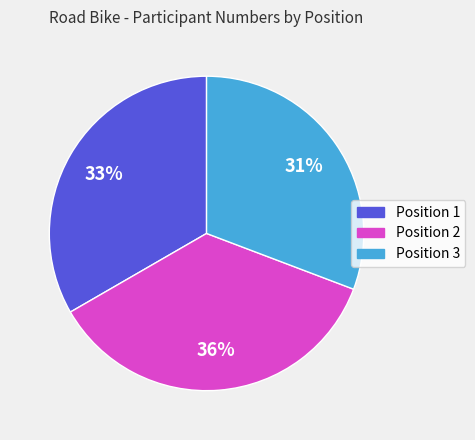

To the nearest percent, what is the average slice percentage?

33%